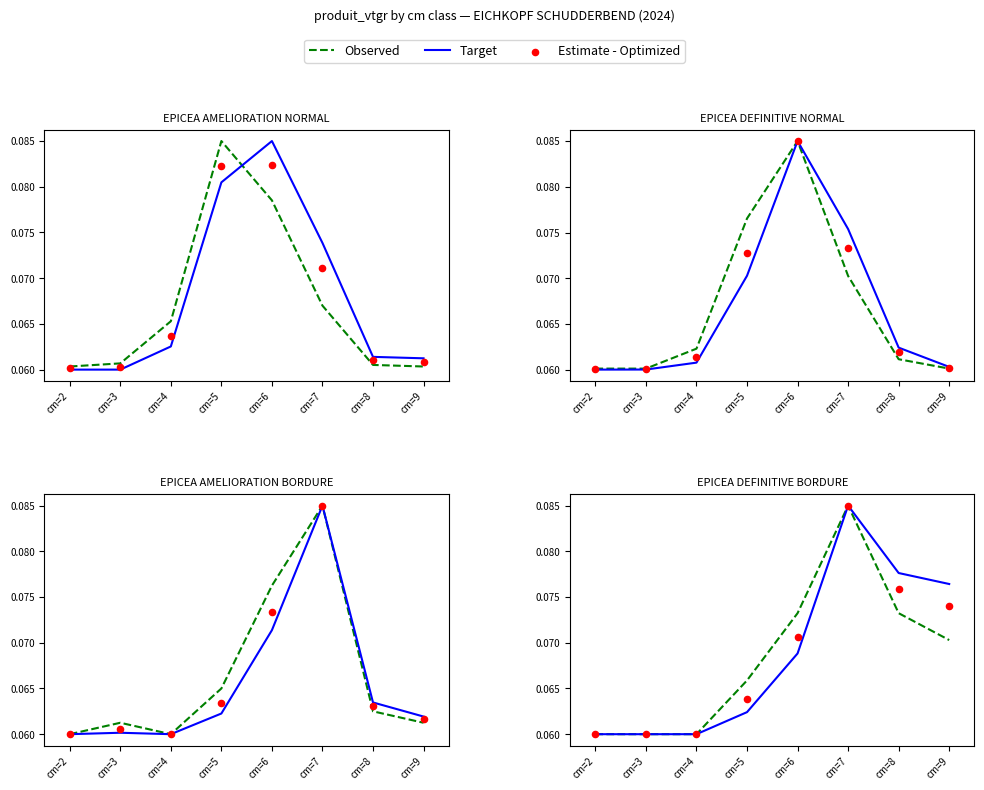

Is the value of Target at cm=3 greater than the value of Estimate - Optimized at cm=8?

No